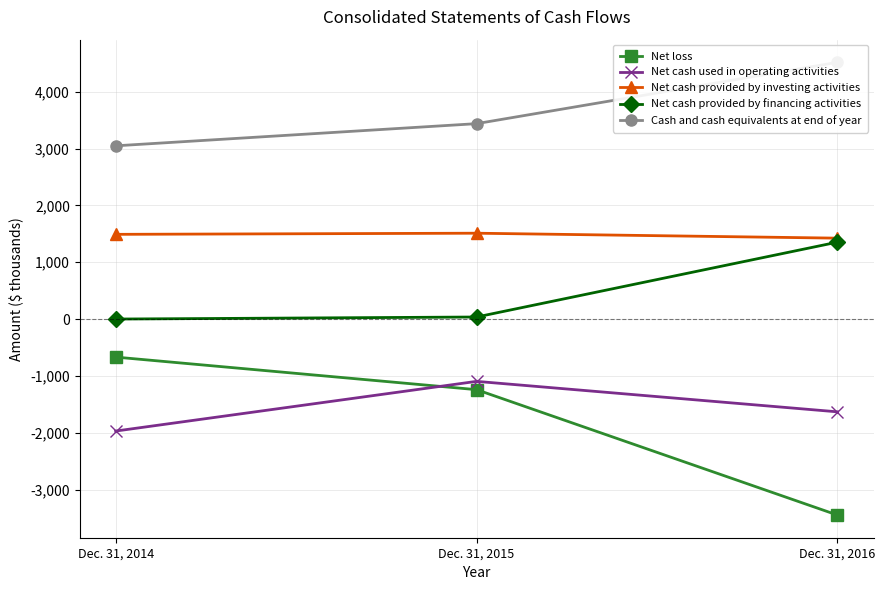

At which category is the sum across all series the highest?

Dec. 31, 2015